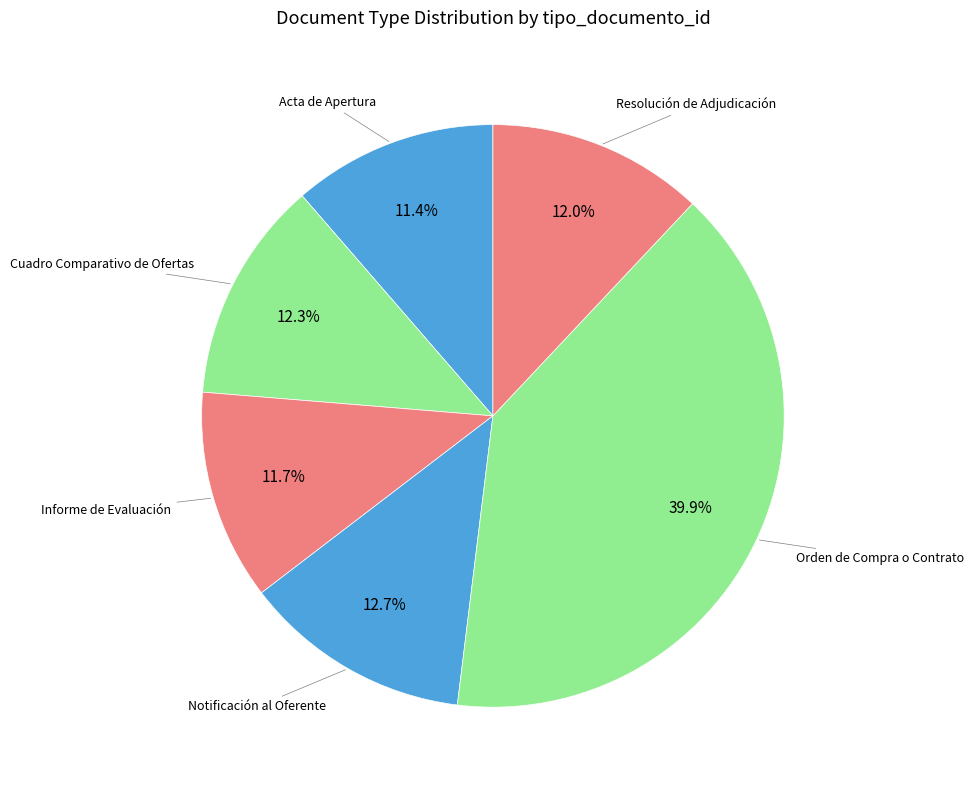

Count the number of slices in the pie.

6